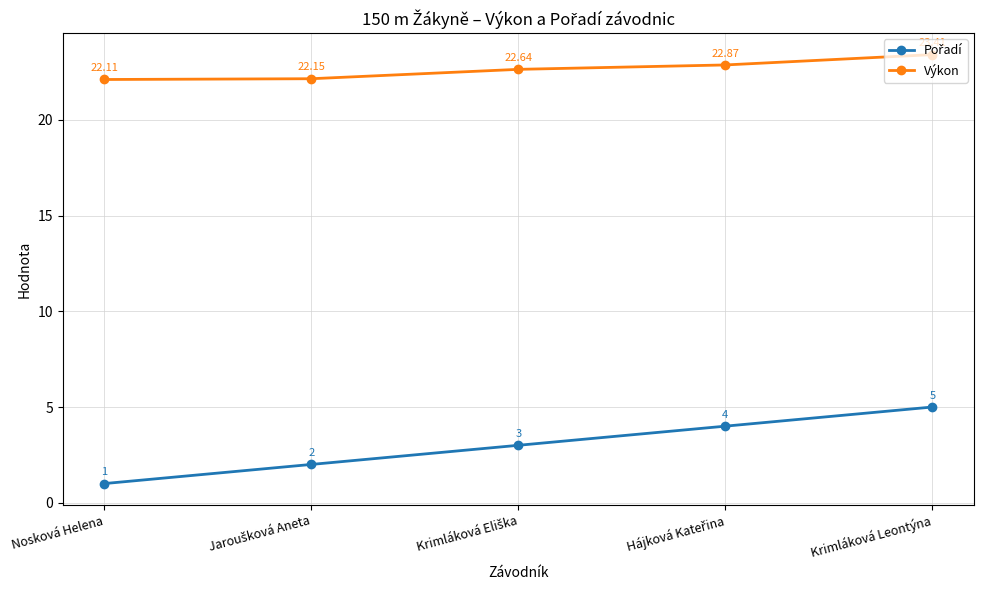

Which series has the largest total across all categories?

Výkon